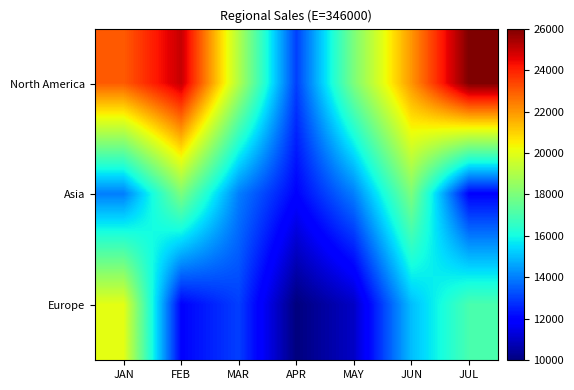

What is the greatest value displayed?

26000